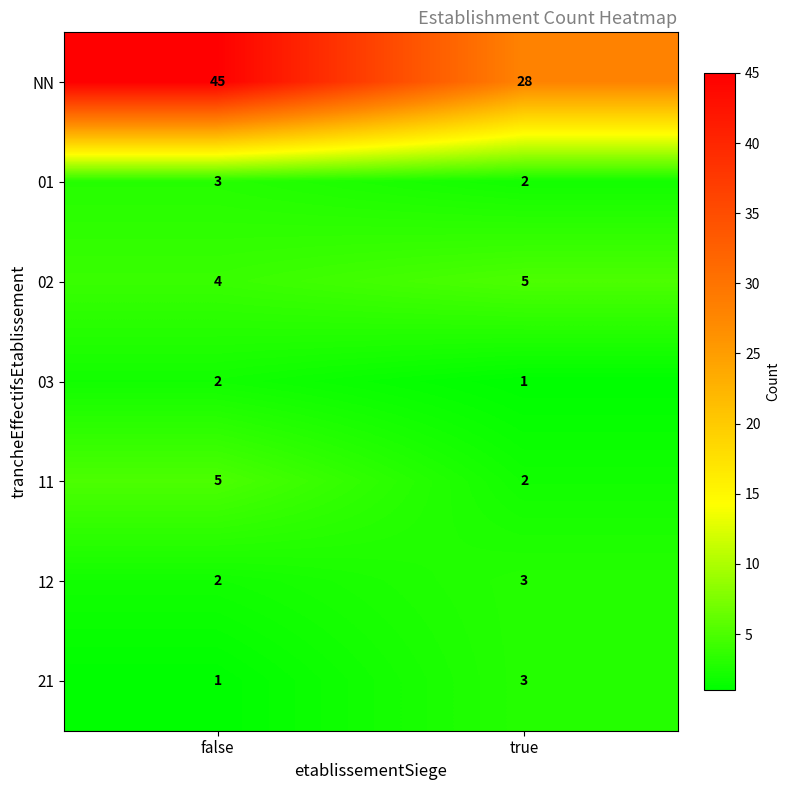

What is the maximum value shown in the chart?

45